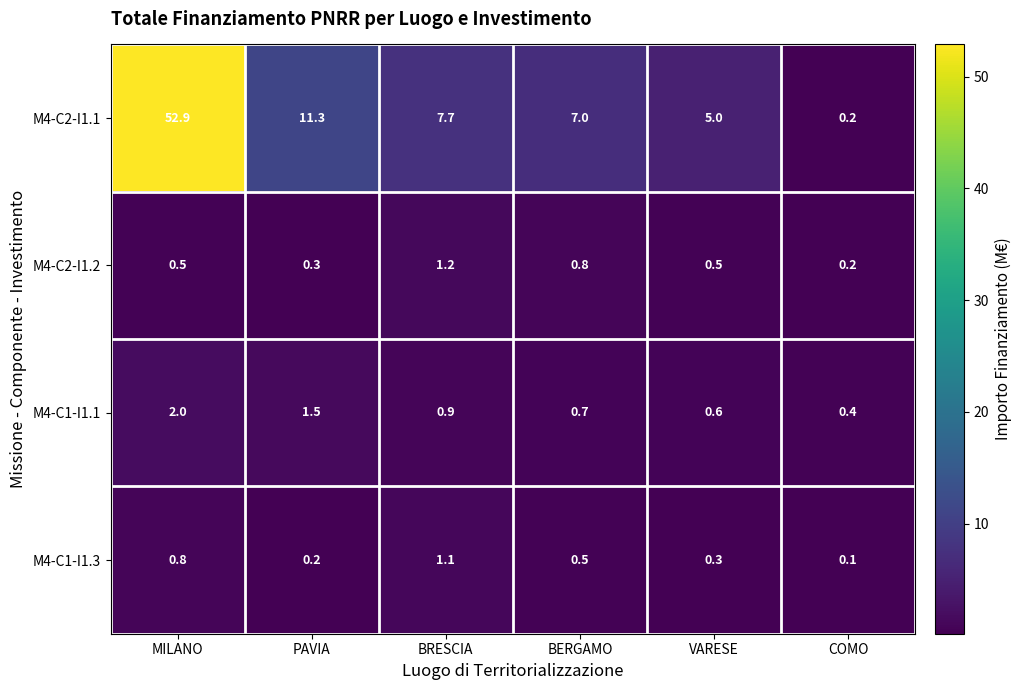

What is the difference between the maximum and second lowest values in the M4-C2-I1.1 series?

47.9